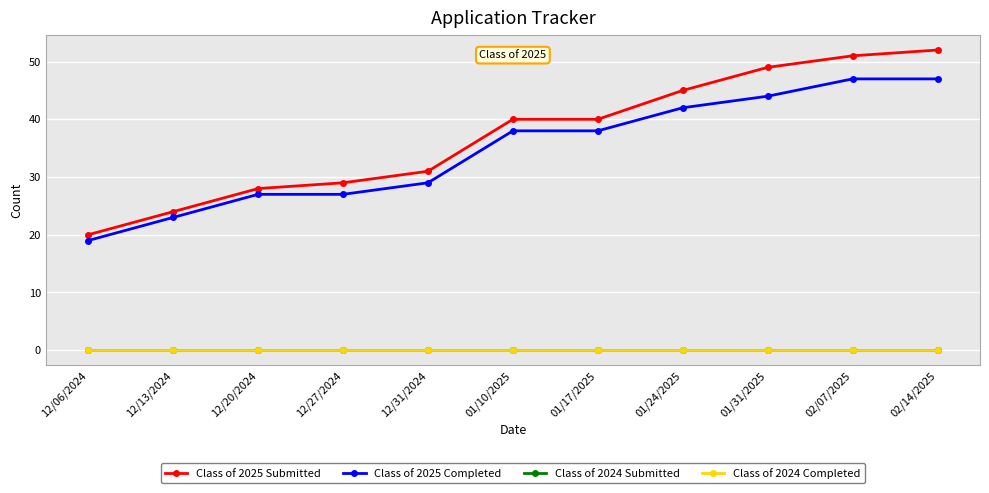

Is this an area chart (filled region under the line)?

No